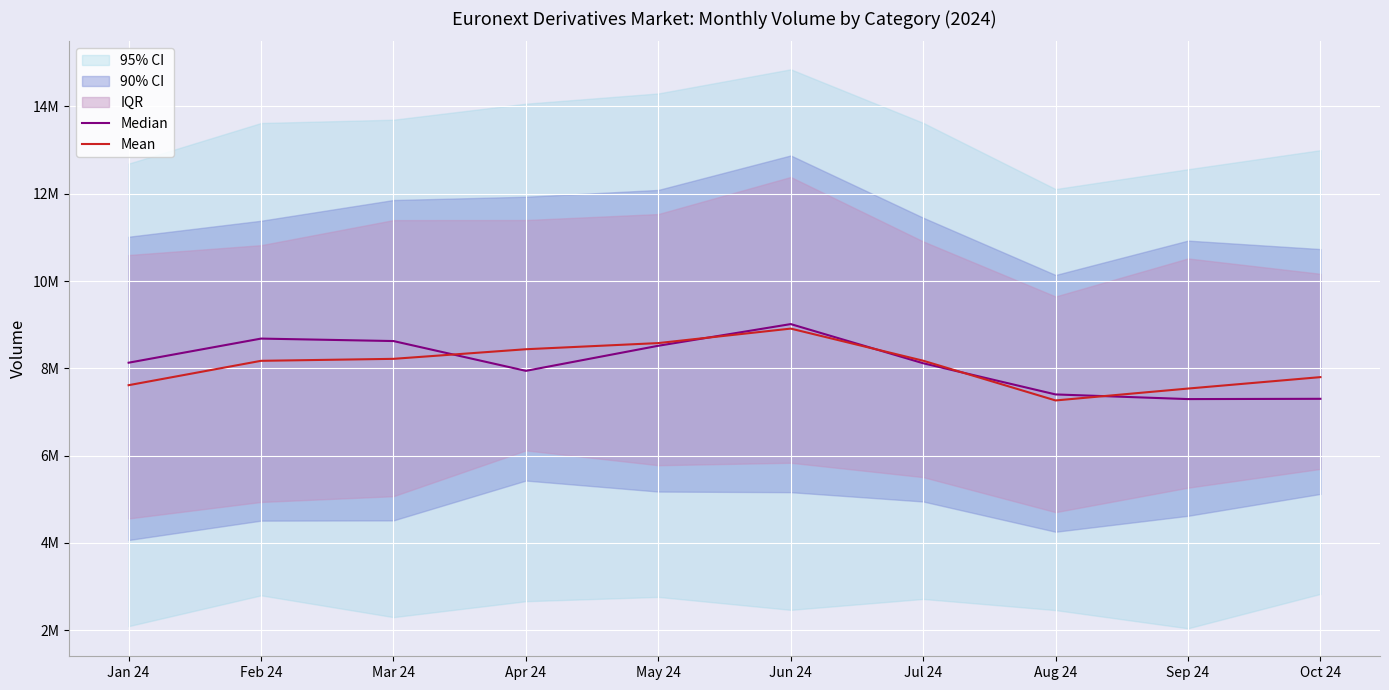

List the series in order of their peak value, lowest first.

Mean, Median